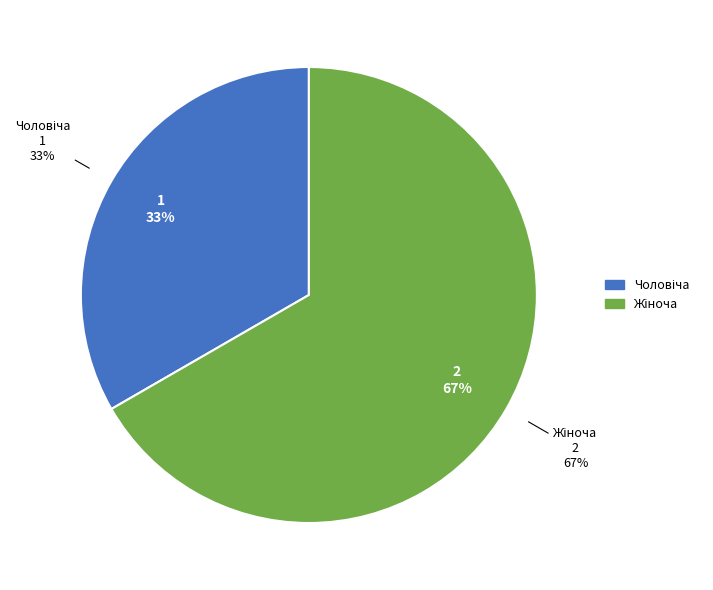

Between Чоловіча and Жіноча, which is larger?

Жіноча